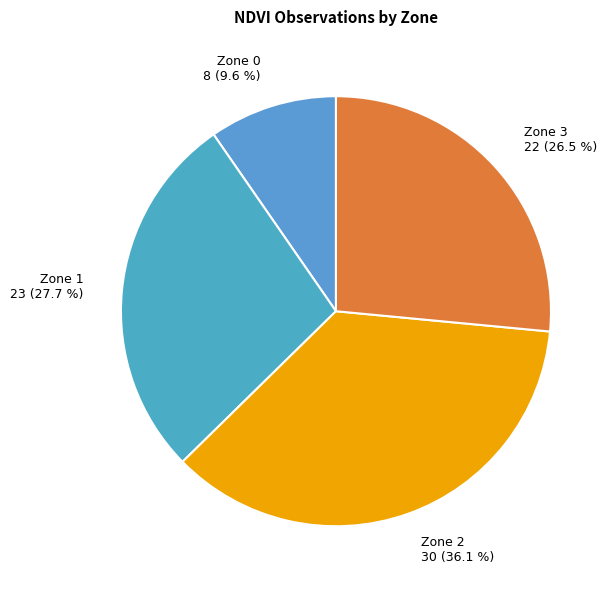

Which slice is the largest?

Zone 2